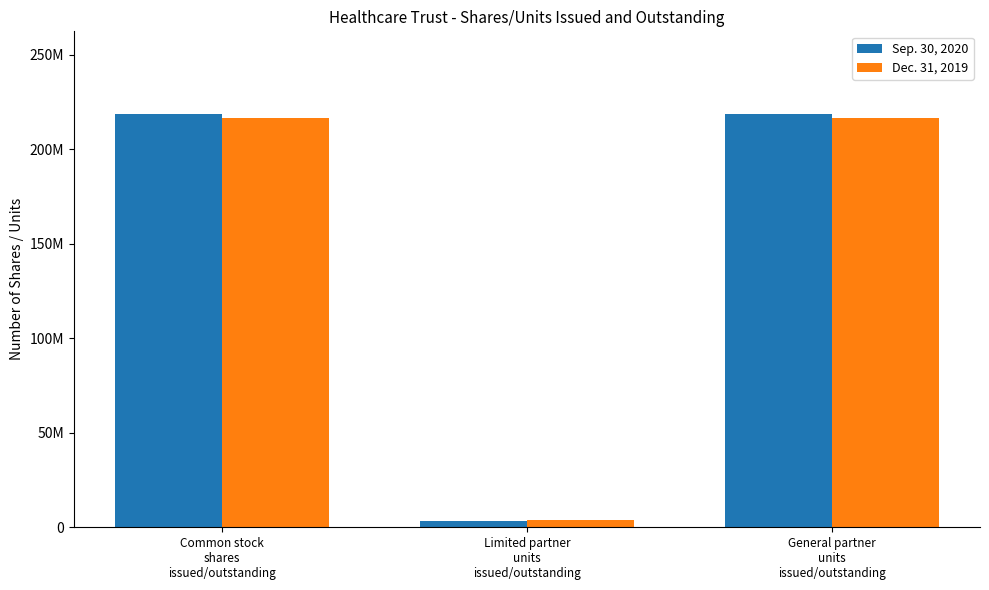

What is the greatest value displayed?

218566057